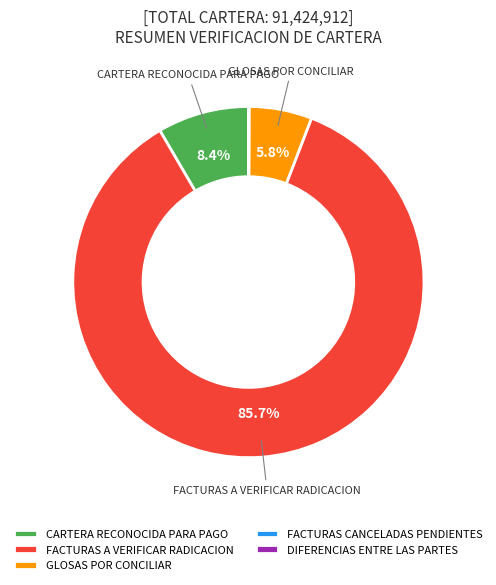

Do FACTURAS A VERIFICAR RADICACION and CARTERA RECONOCIDA PARA PAGO together represent more than half of the pie?

Yes